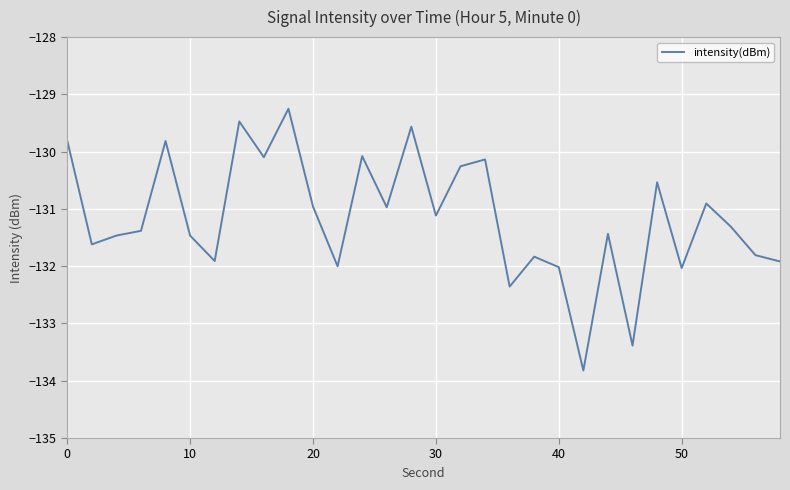

What is the maximum value shown in the chart?

-129.3